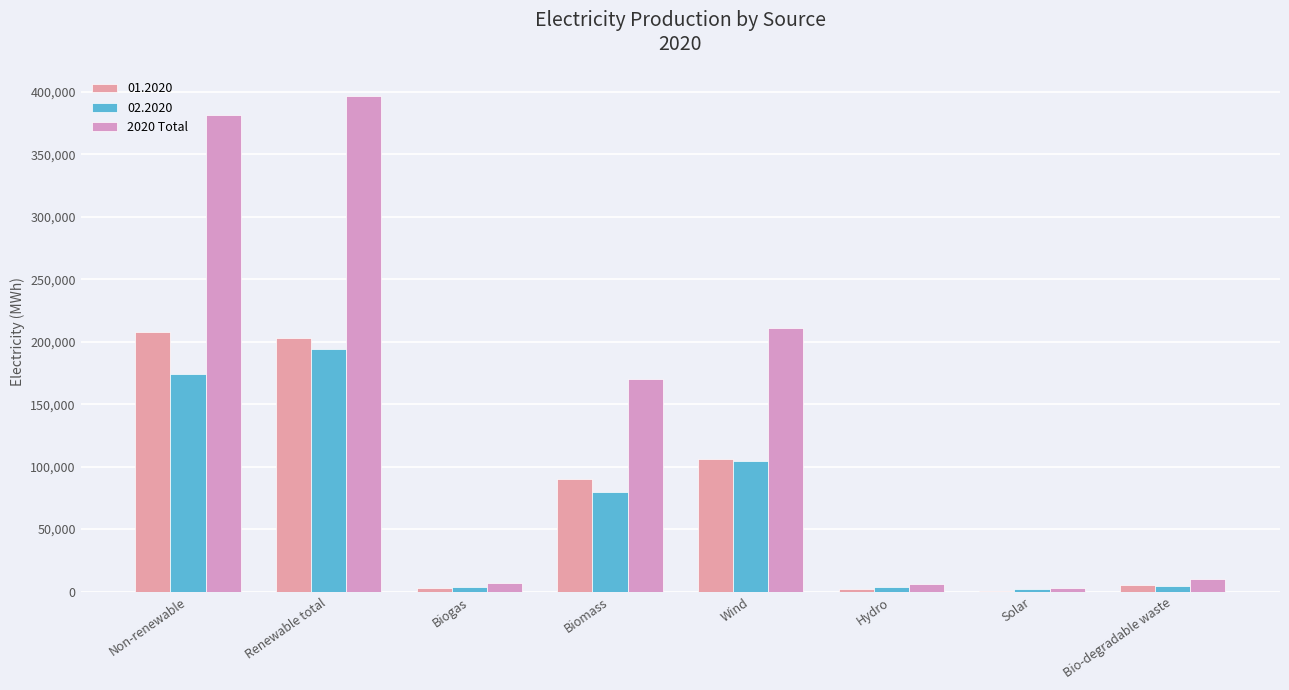

How many values in the 01.2020 series exceed 90430?

4